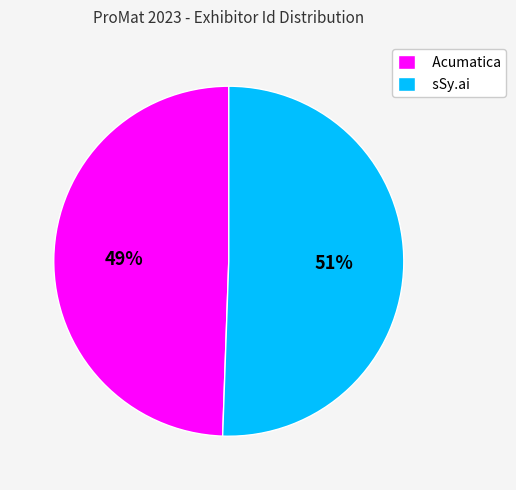

Rank the categories by value from highest to lowest.

sSy.ai, Acumatica